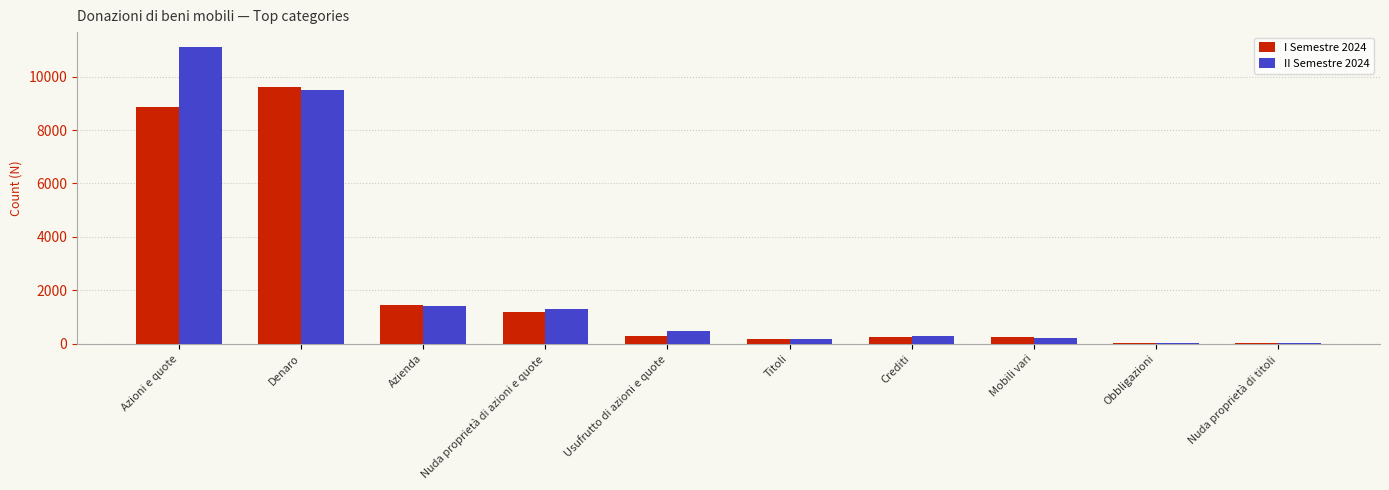

Which category has the highest value in the I Semestre 2024 series?

Denaro